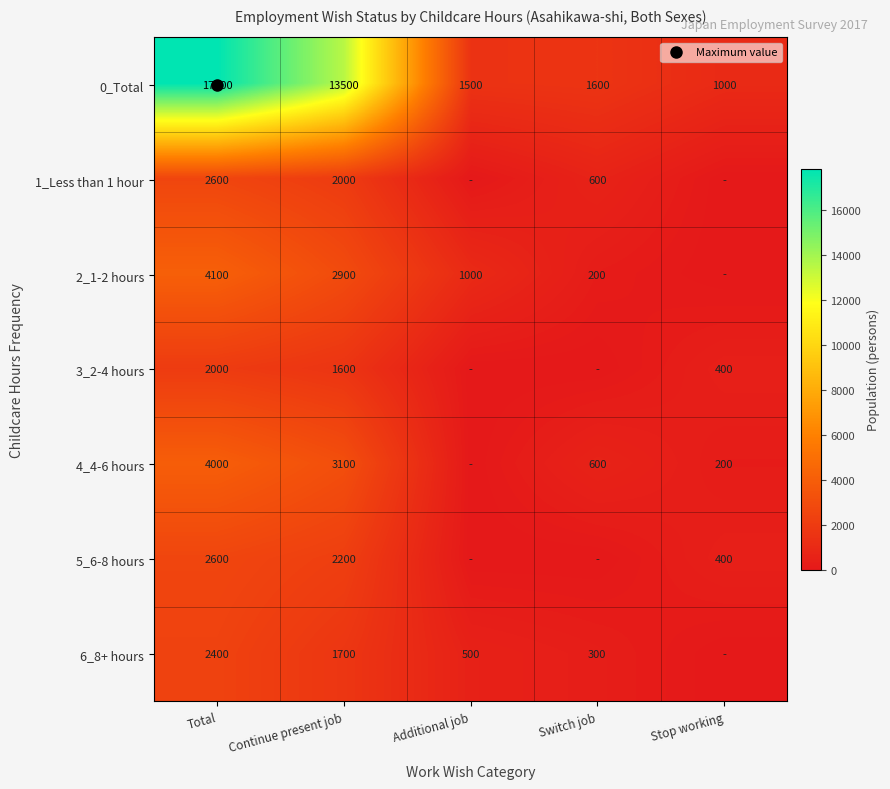

How many 3_2-4 hours values are between 0 and 1600?

4